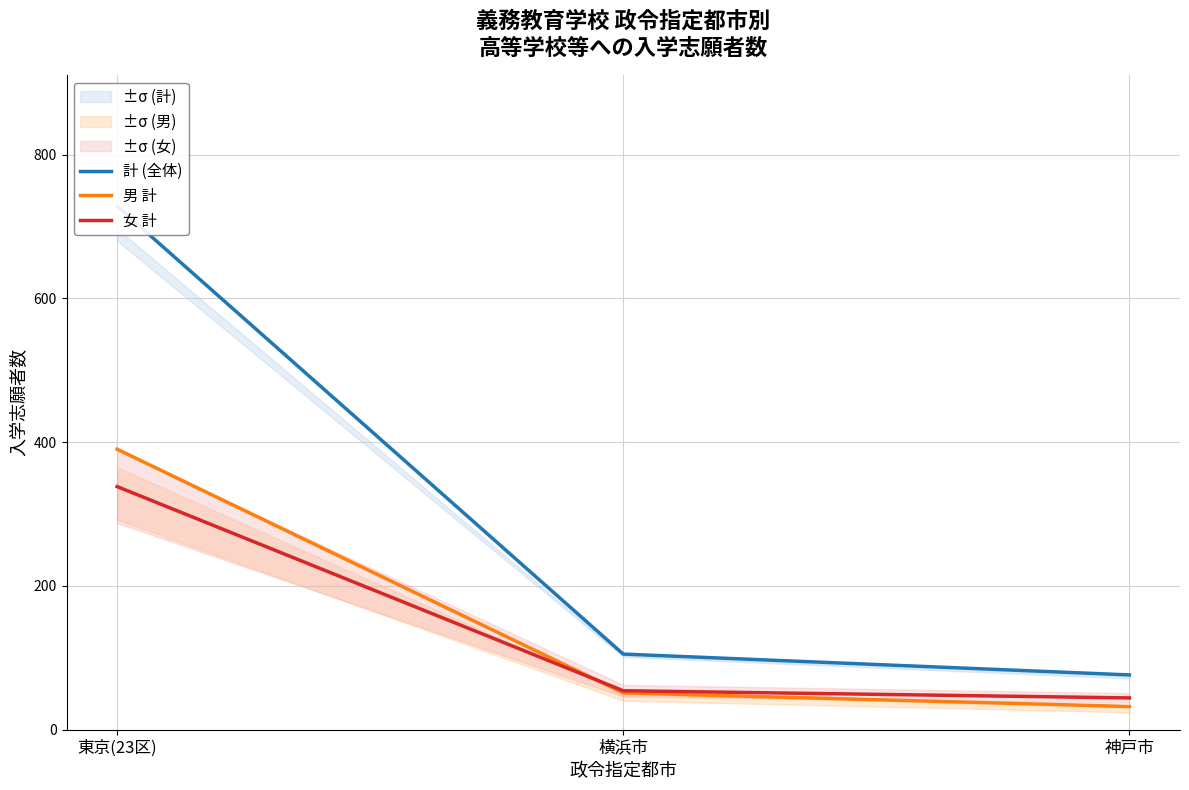

Reading right to left, transcribe all the data shown in this chart.

計 (全体): 神戸市=76	横浜市=105	東京(23区)=728
男 計: 神戸市=32	横浜市=51	東京(23区)=390
女 計: 神戸市=44	横浜市=54	東京(23区)=338